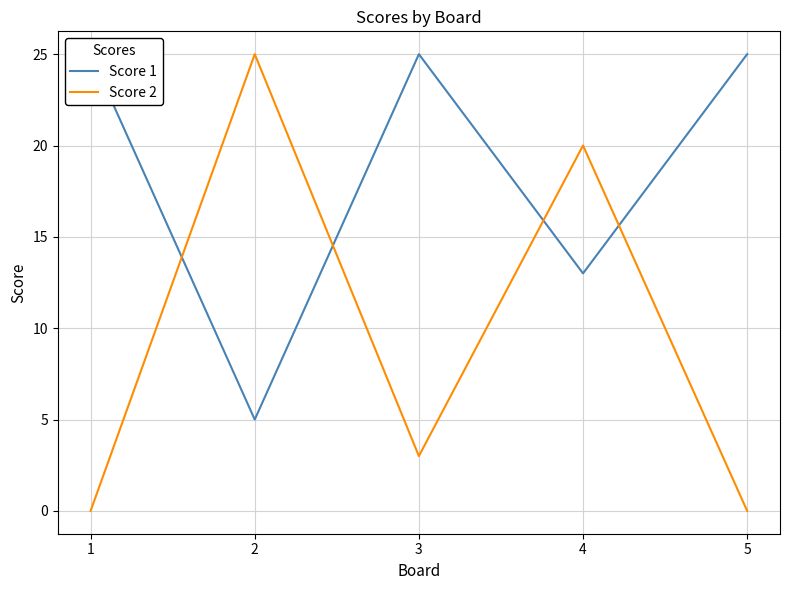

List the series in order of their peak value, highest first.

Score 1, Score 2